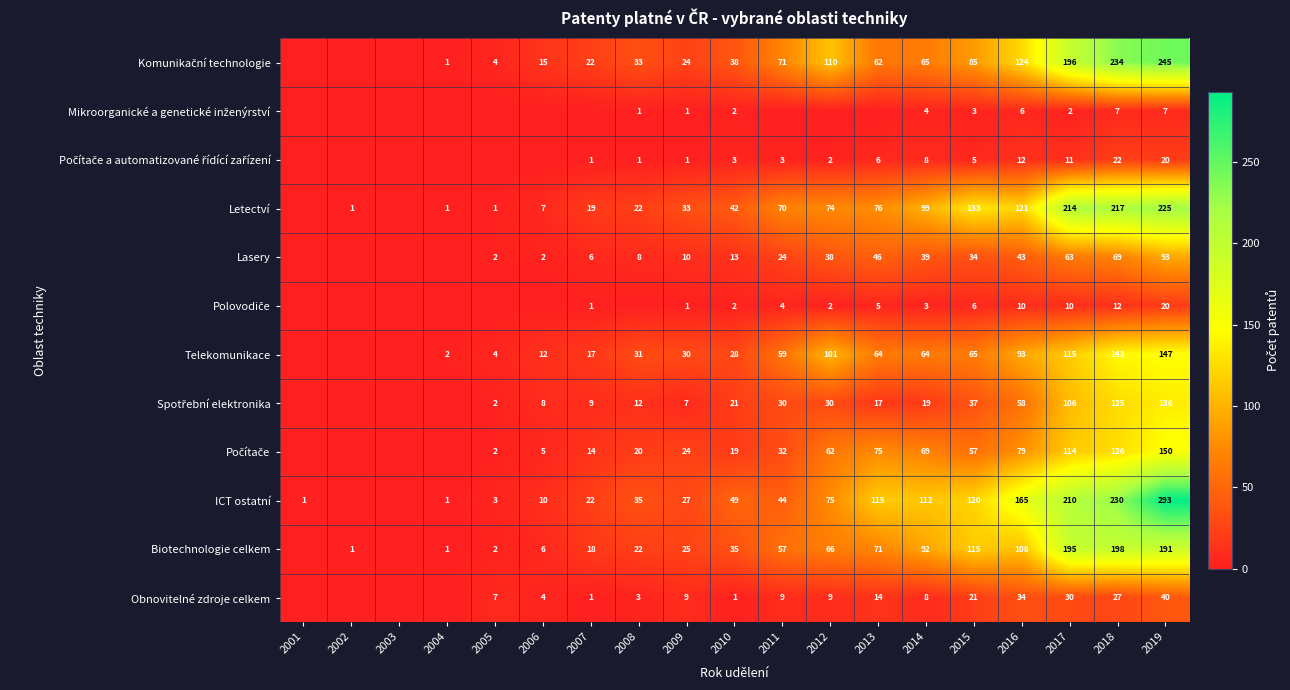

The value of Obnovitelné zdroje celkem at 2005 is 11. True or false?

False